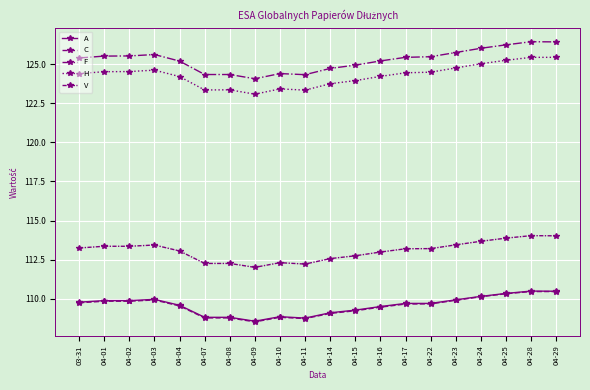

Rank the series by their maximum value, from lowest to highest.

C, A, V, H, F